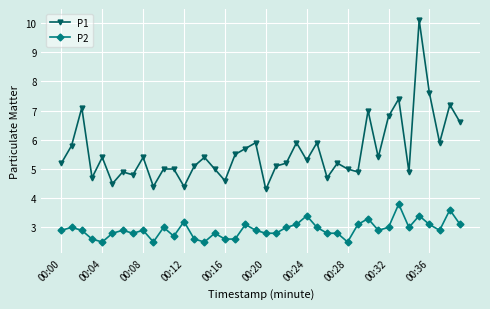

Rank the series by their average value, from highest to lowest.

P1, P2